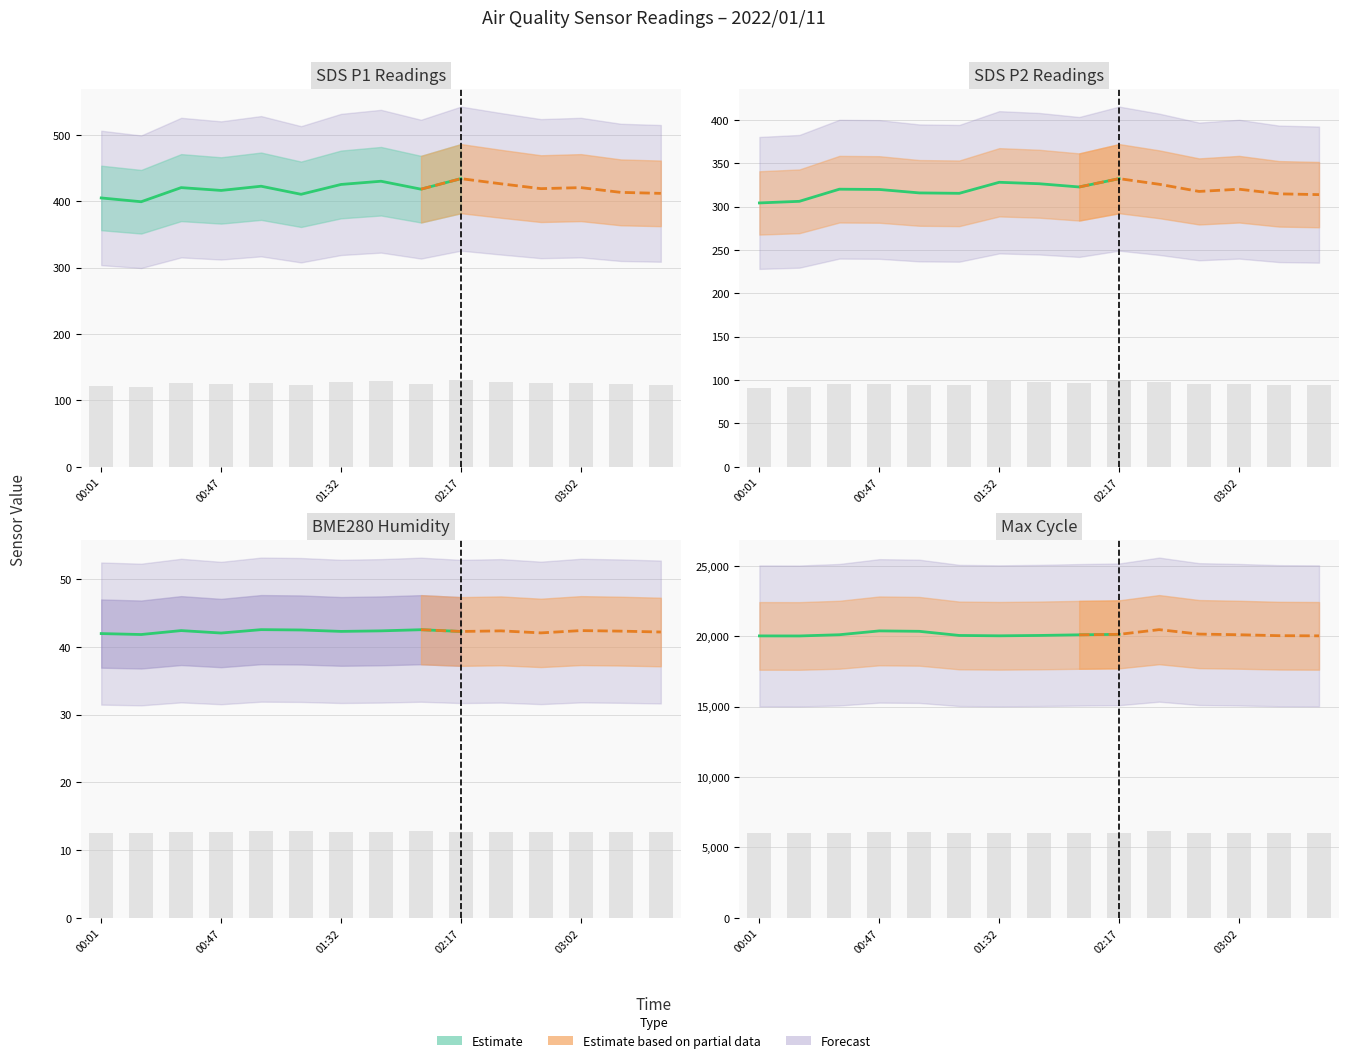

What is the sum of all BME280_humidity values?

190.2